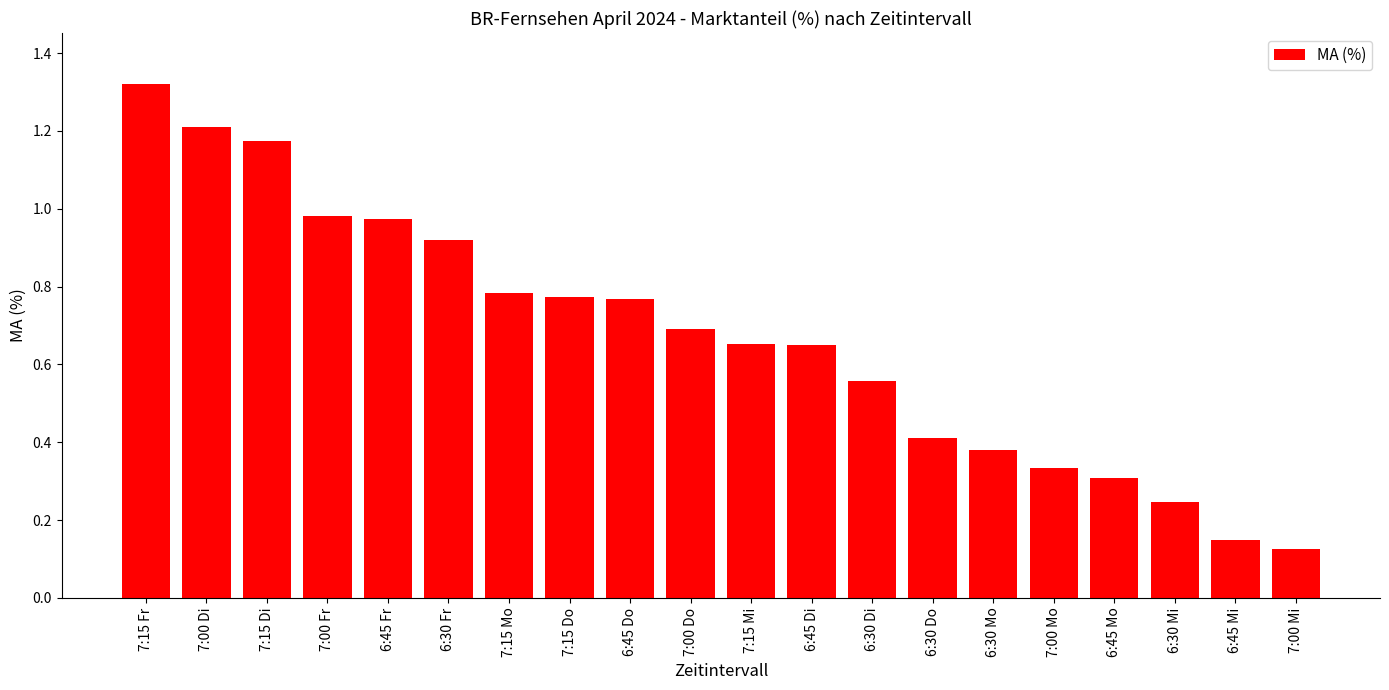

The chart shows a value of 0.1 at 6:30 Mi. True or false?

False